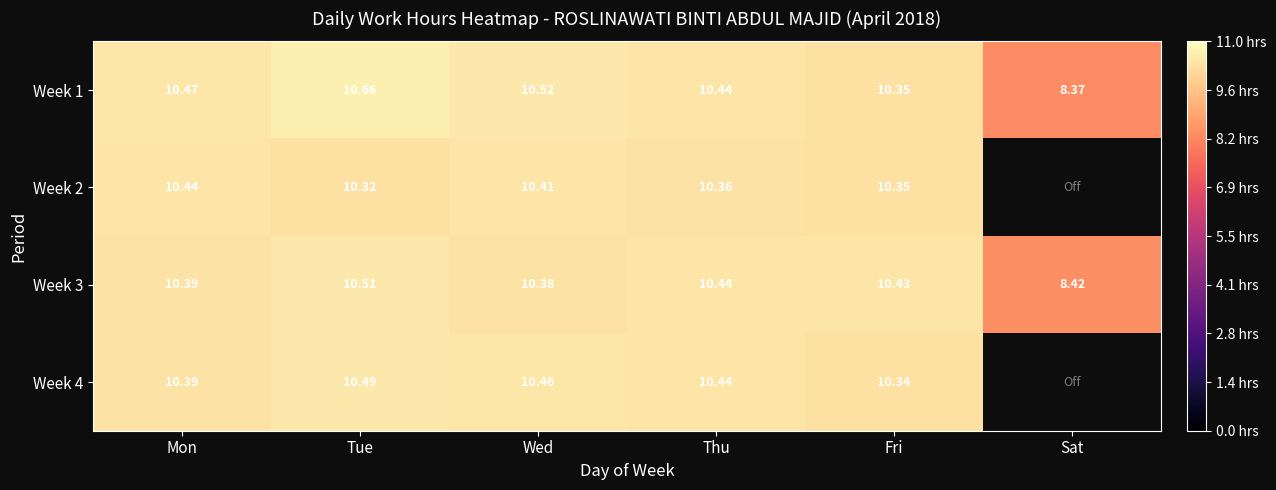

Is the value of Week 3 at Tue greater than the value of Week 4 at Tue?

Yes